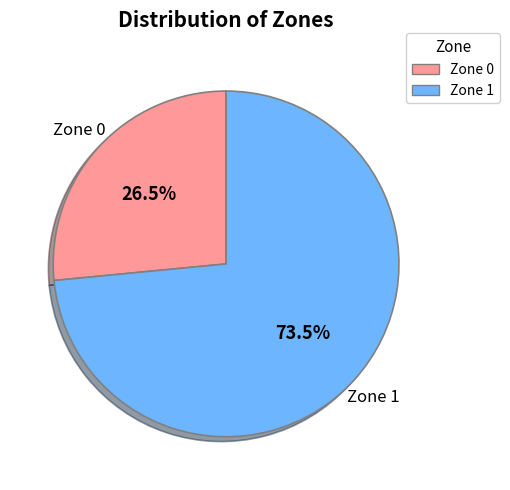

Is it true that Zone 1 is 80% of the pie?

False